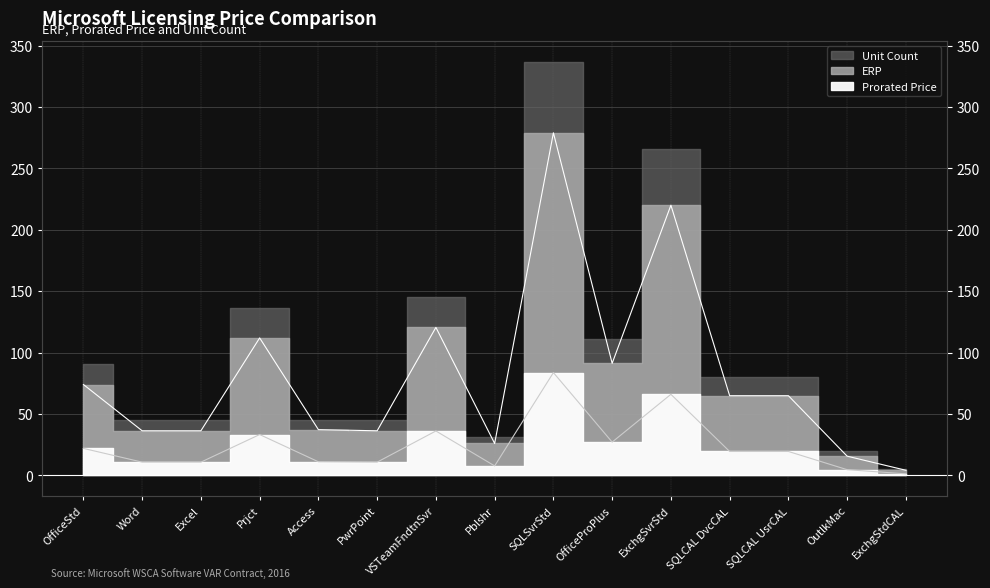

The Prorated Price series shows 19.5 at SQLCAL UsrCAL. True or false?

True